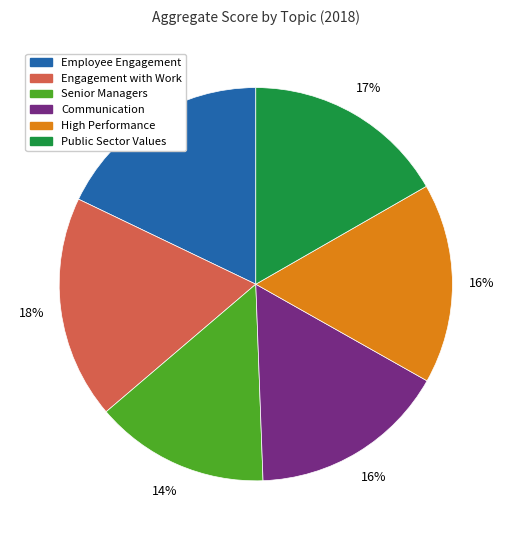

Does Employee Engagement represent more than half of the total?

No